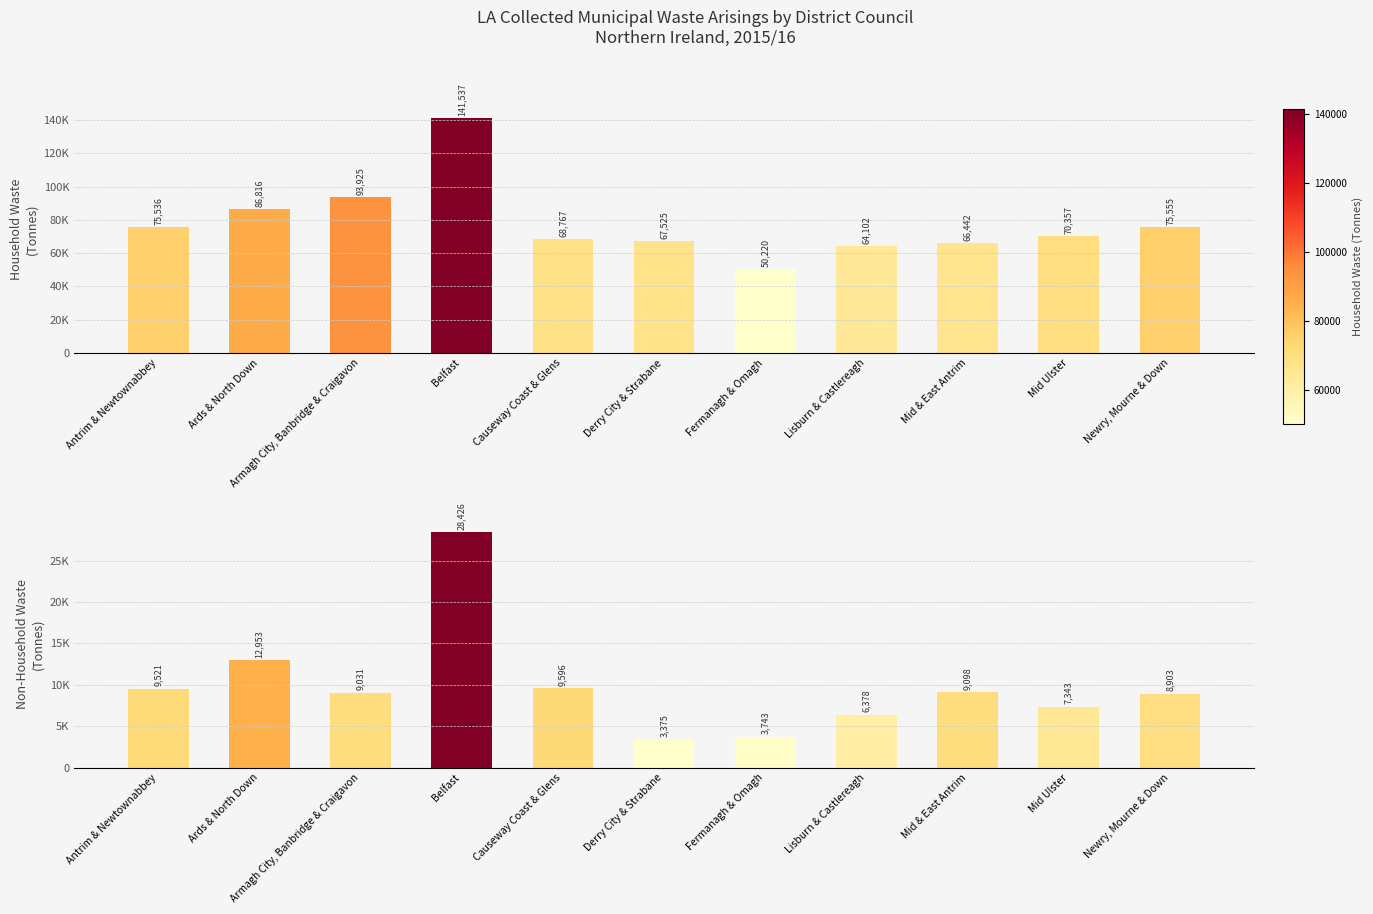

Rank the series by their maximum value, from lowest to highest.

Non household waste arisings, Household waste arisings